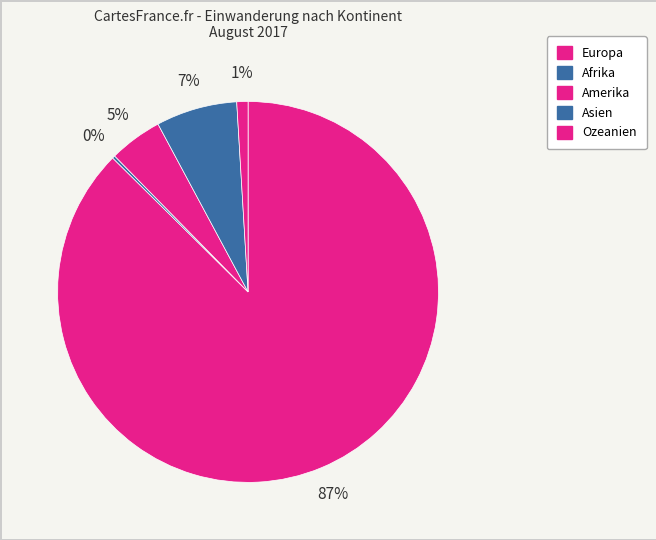

What is the smallest slice in the pie chart?

Afrika